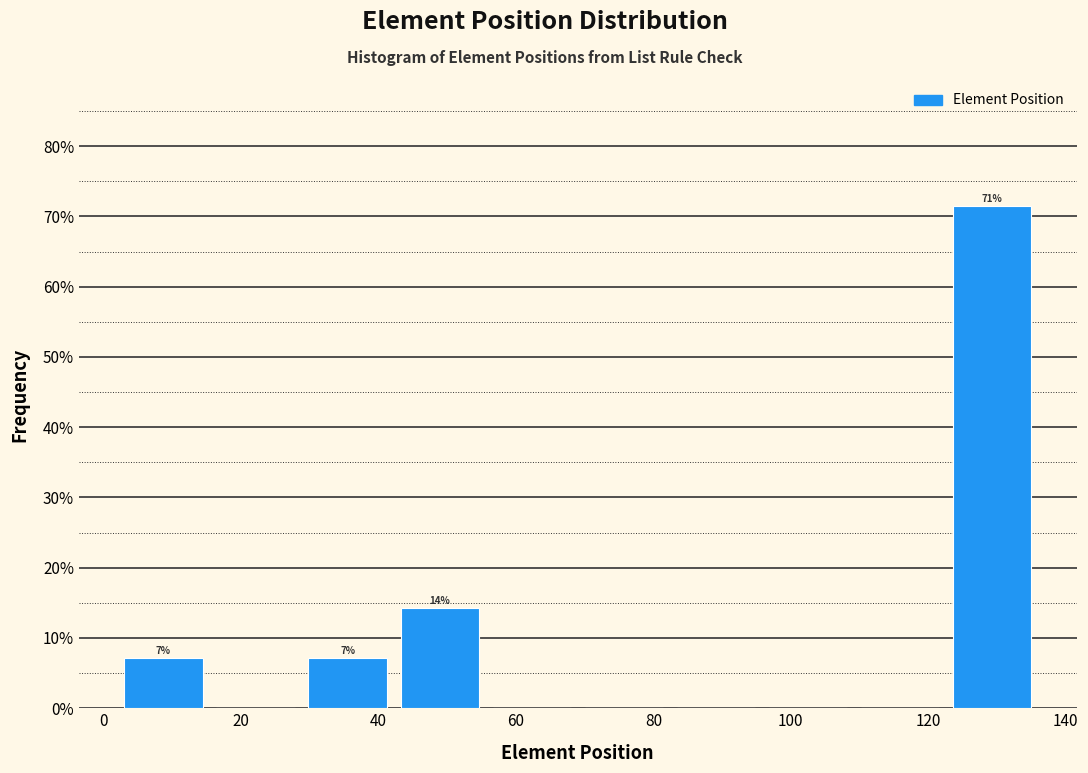

Which range on the x-axis has the tallest bar?

122.6 to 136.0